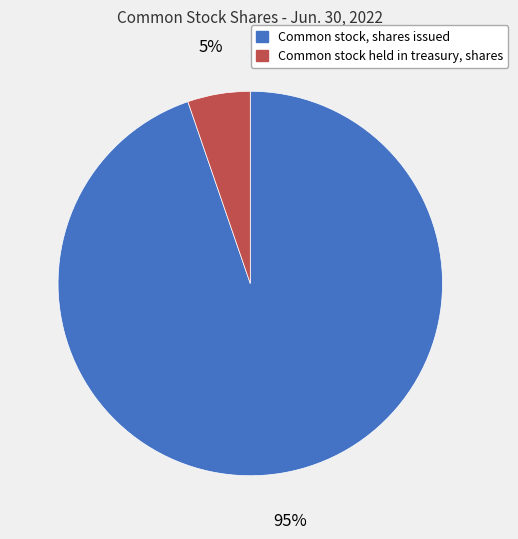

To the nearest percent, what is the combined percentage of Common stock held in treasury, shares and Common stock, shares issued?

100%